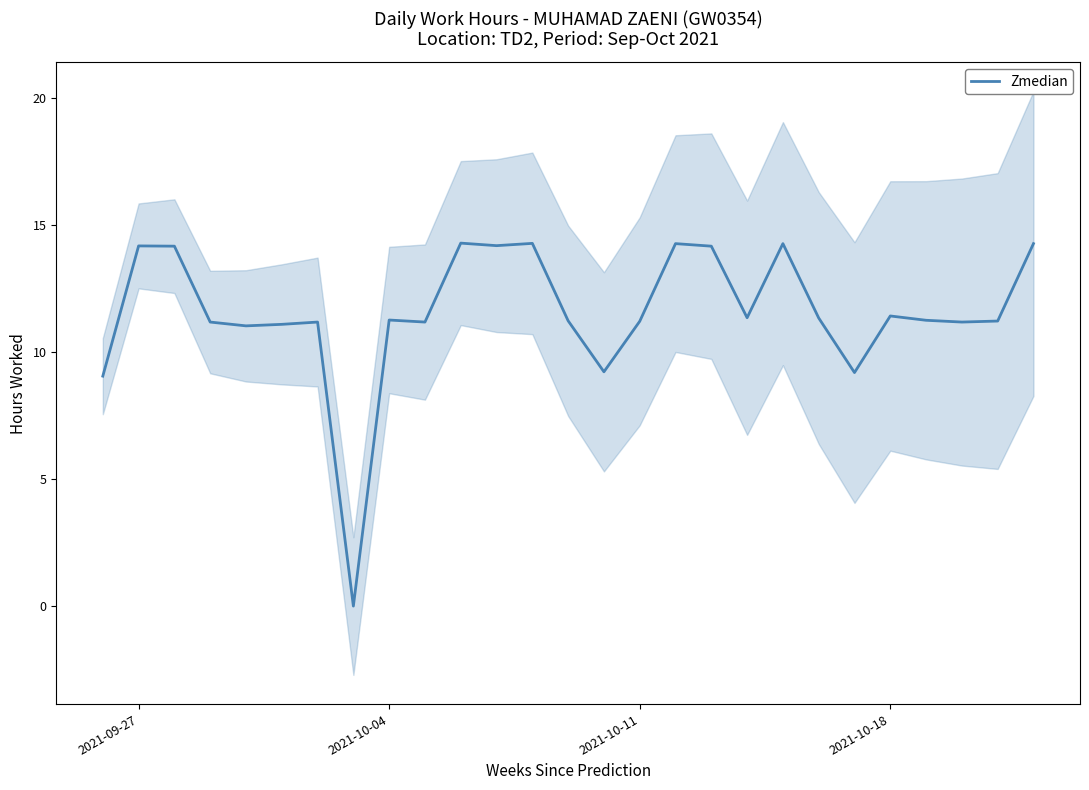

What is the maximum value shown in the chart?

14.3